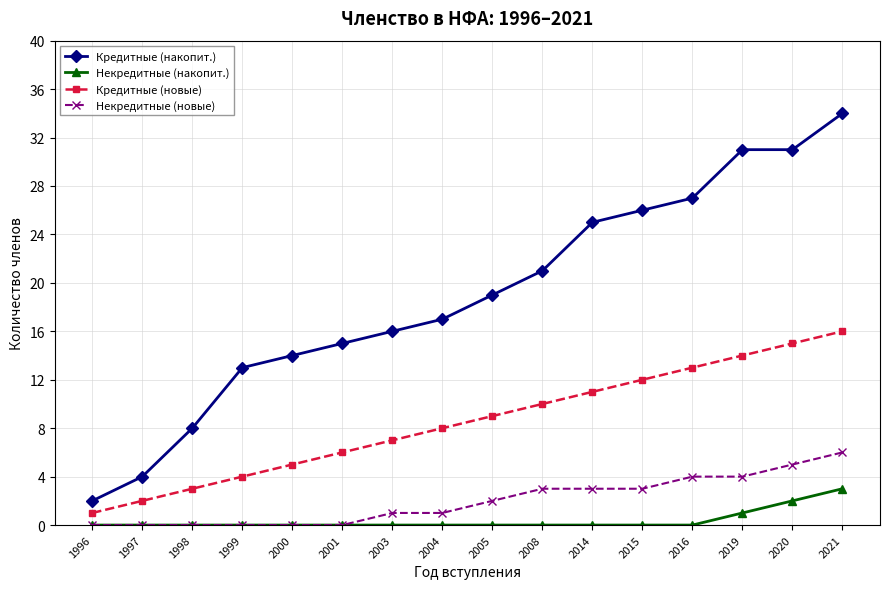

At 2008, list the series in order from largest to smallest.

Кредитные (накопит.), Кредитные (новые), Некредитные (новые), Некредитные (накопит.)